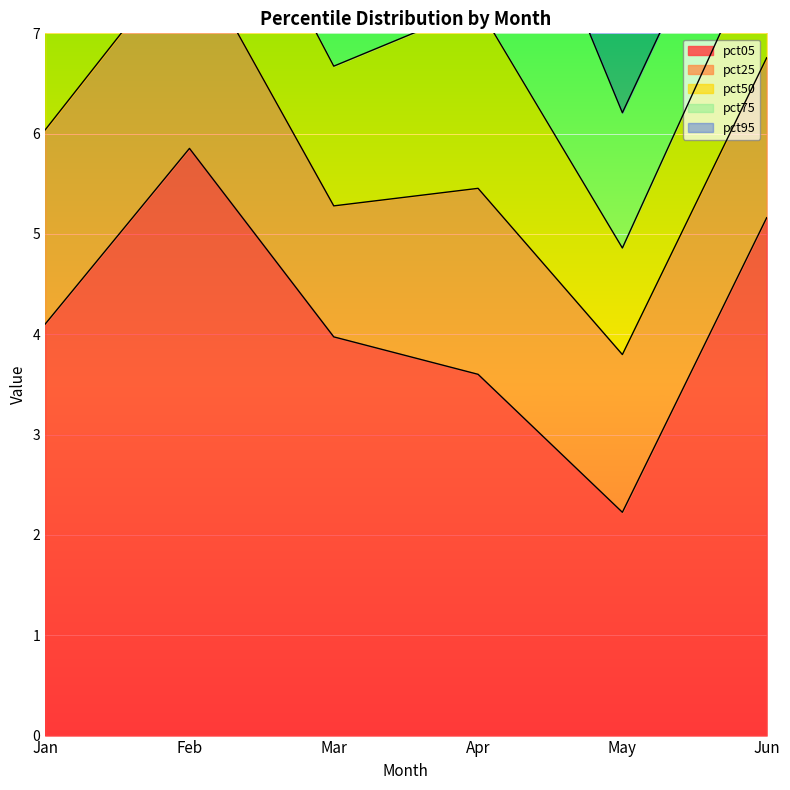

Which has a higher value, Jun or Apr?

Jun